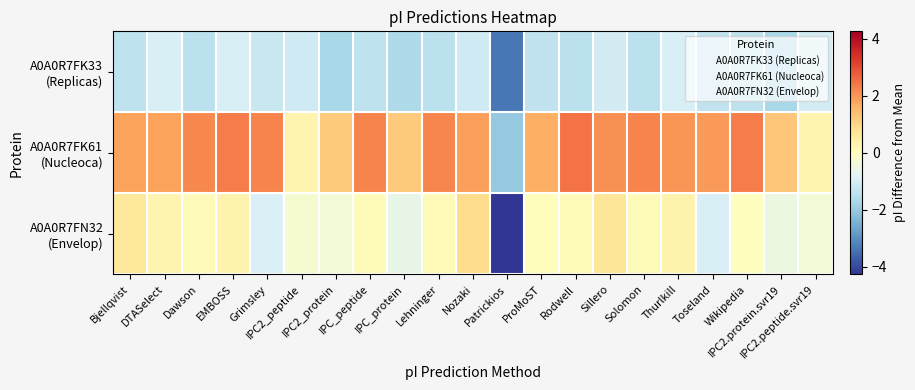

What is the smallest value displayed?

-4.3